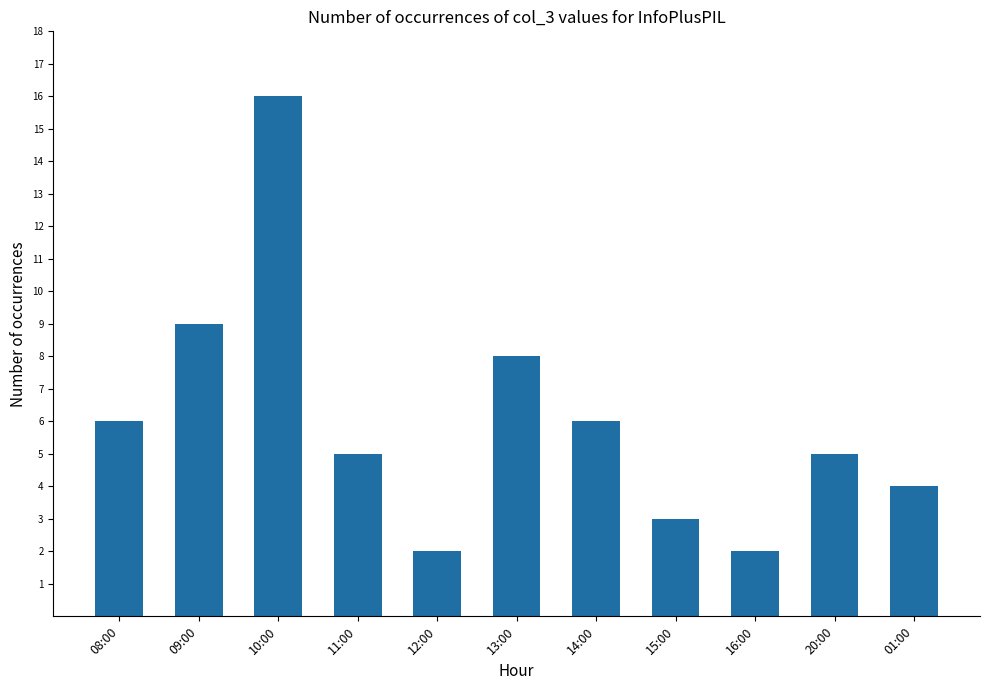

The value at 15:00 is 3. True or false?

True